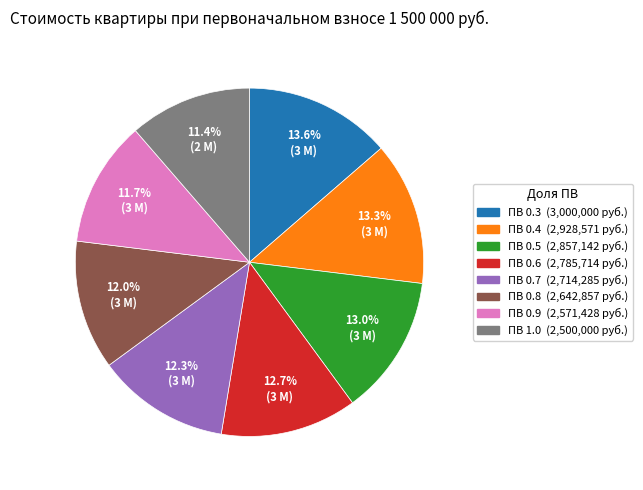

Is there any slice that represents more than half of the pie?

No